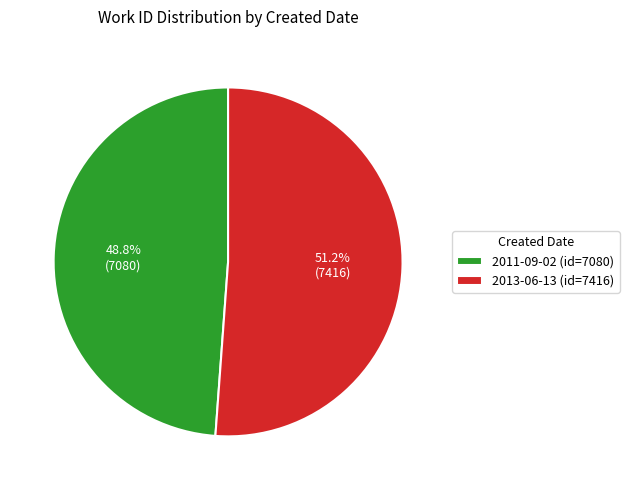

Combined, what portion of the pie is 2011-09-02 and 2013-06-13?

100.0%